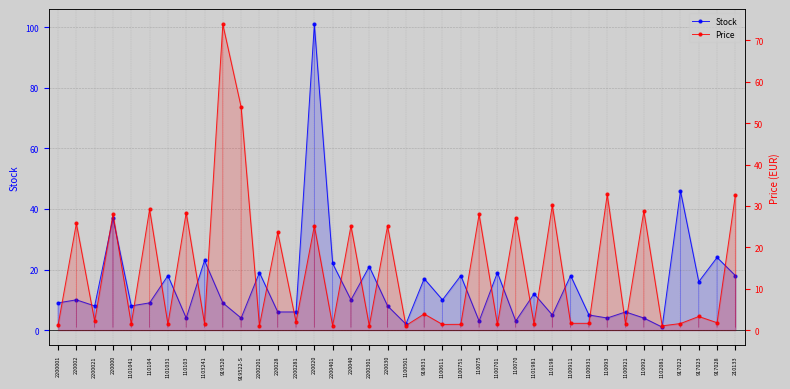

What is the difference between the maximum and minimum values in the Stock series?

100.0